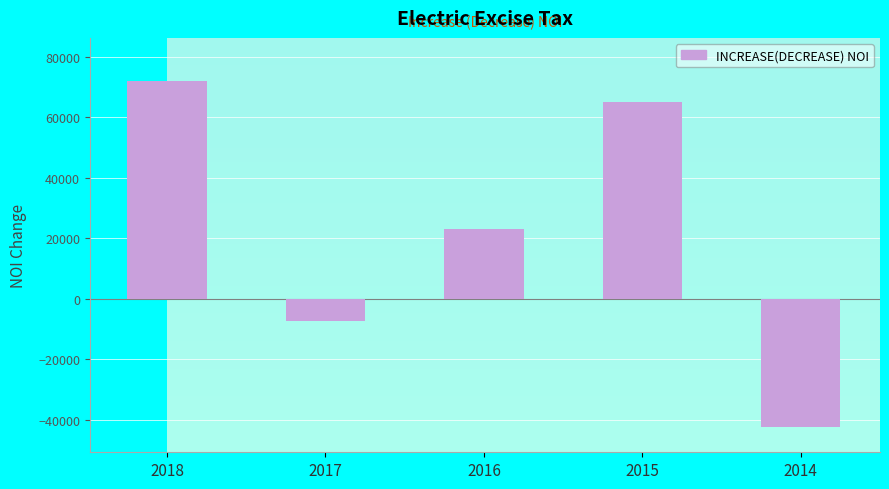

The chart shows a value of -7303.0 at 2017. True or false?

True